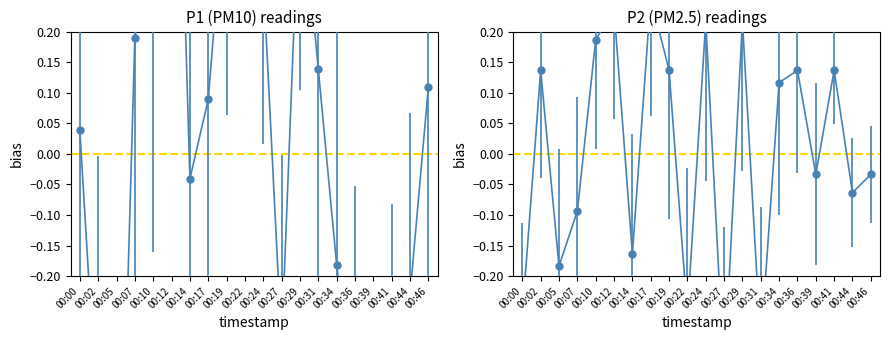

Rank the categories by P1 value from lowest to highest.

00:05, 00:39, 00:02, 00:36, 00:41, 00:27, 00:44, 00:34, 00:14, 00:00, 00:17, 00:46, 00:31, 00:07, 00:24, 00:10, 00:19, 00:29, 00:22, 00:12